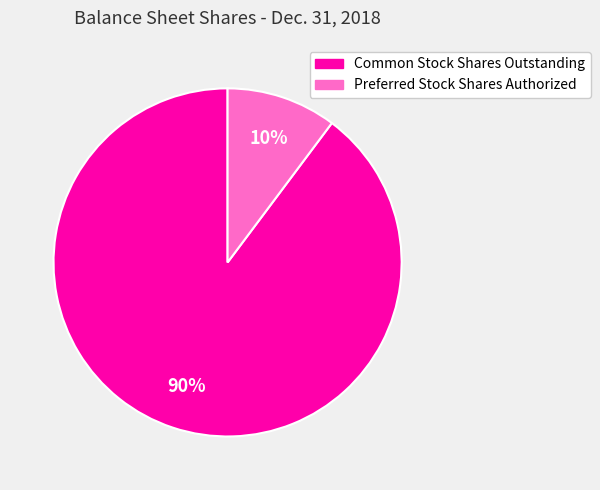

Do Preferred Stock Shares Authorized and Common Stock Shares Outstanding together represent more than half of the pie?

Yes